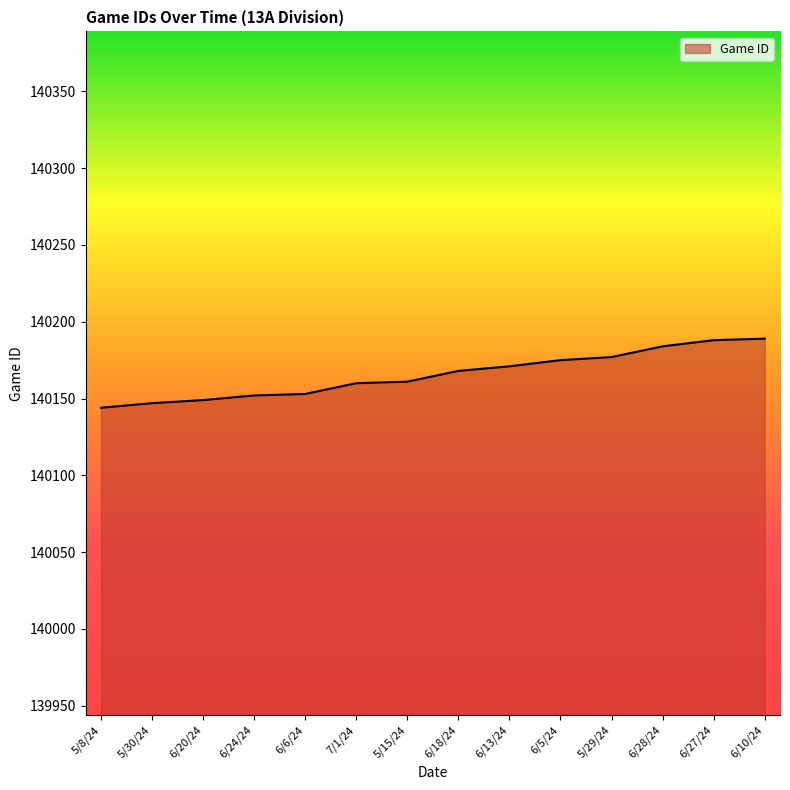

Which has a higher value, 6/18/24 or 6/6/24?

6/18/24